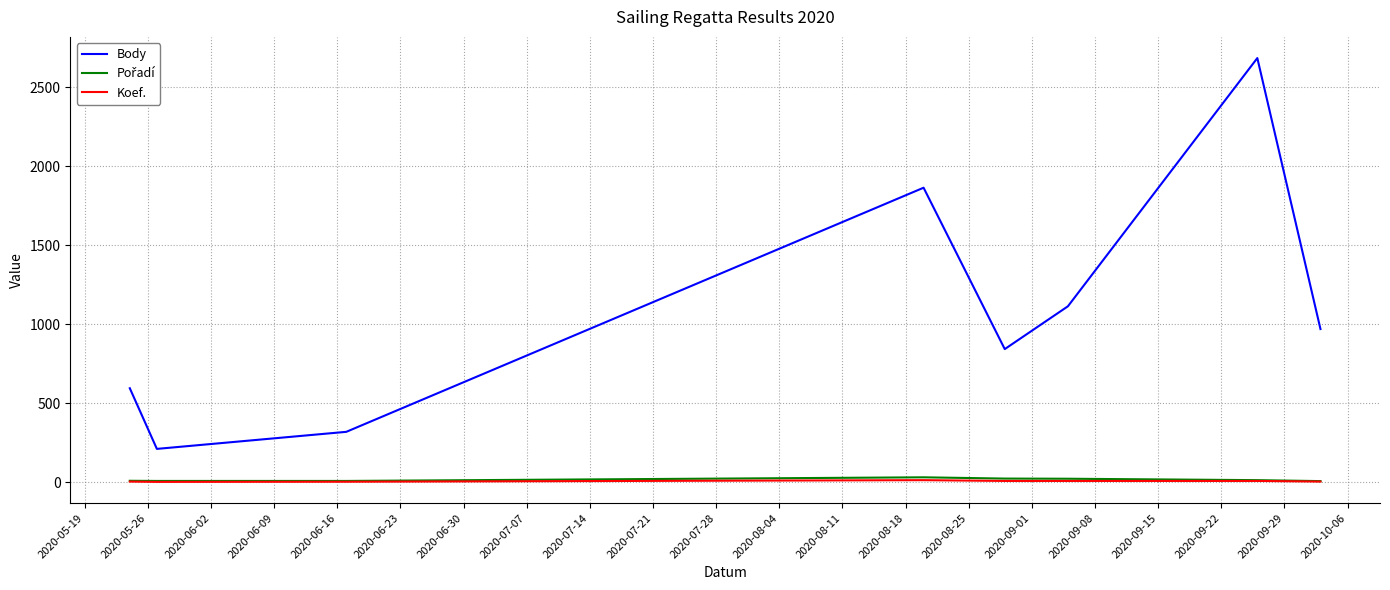

How many categories are shown in the chart?

8